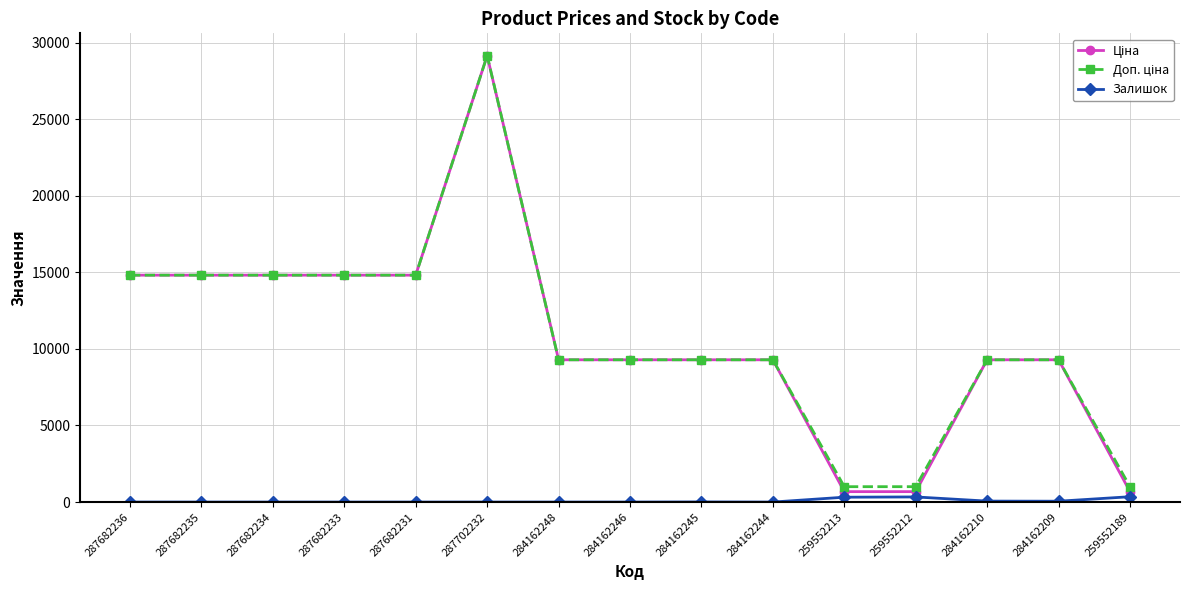

Is this an area chart (filled region under the line)?

No